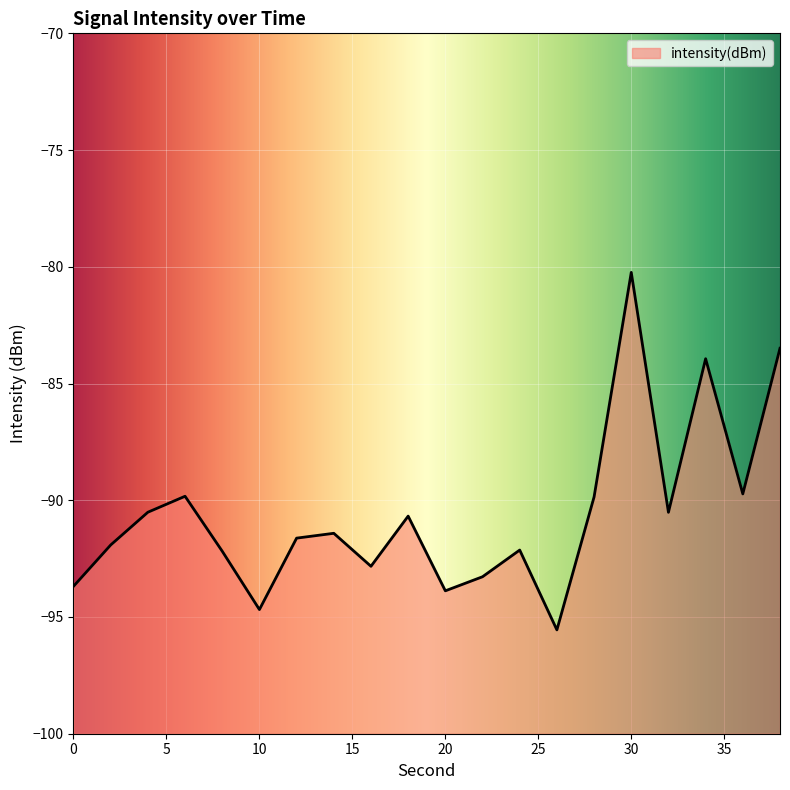

Where does the data first go above -91?

4